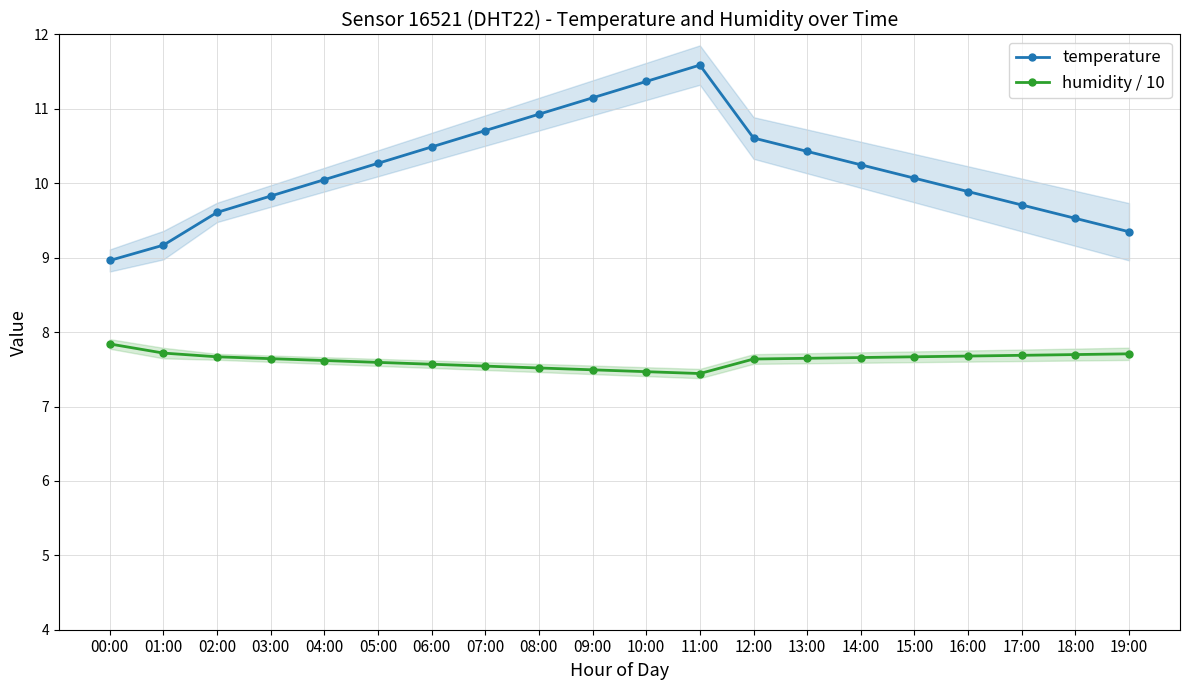

True or false: temperature and humidity / 10 intersect in this chart.

False